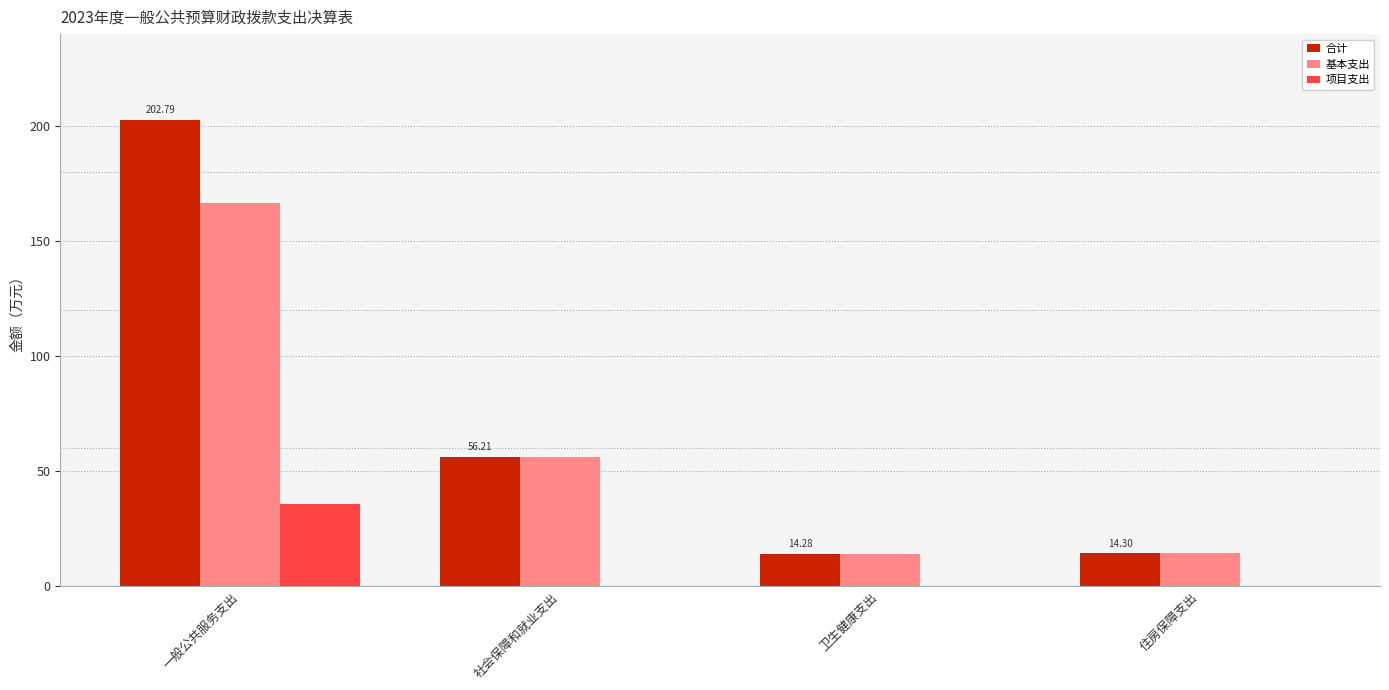

Does the chart contain stacked bars?

No